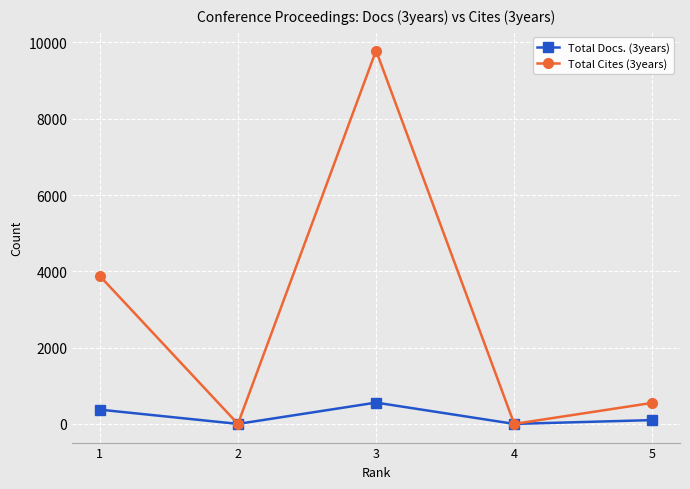

True or false: Total Cites (3years) has more than 2 interior local peaks.

False